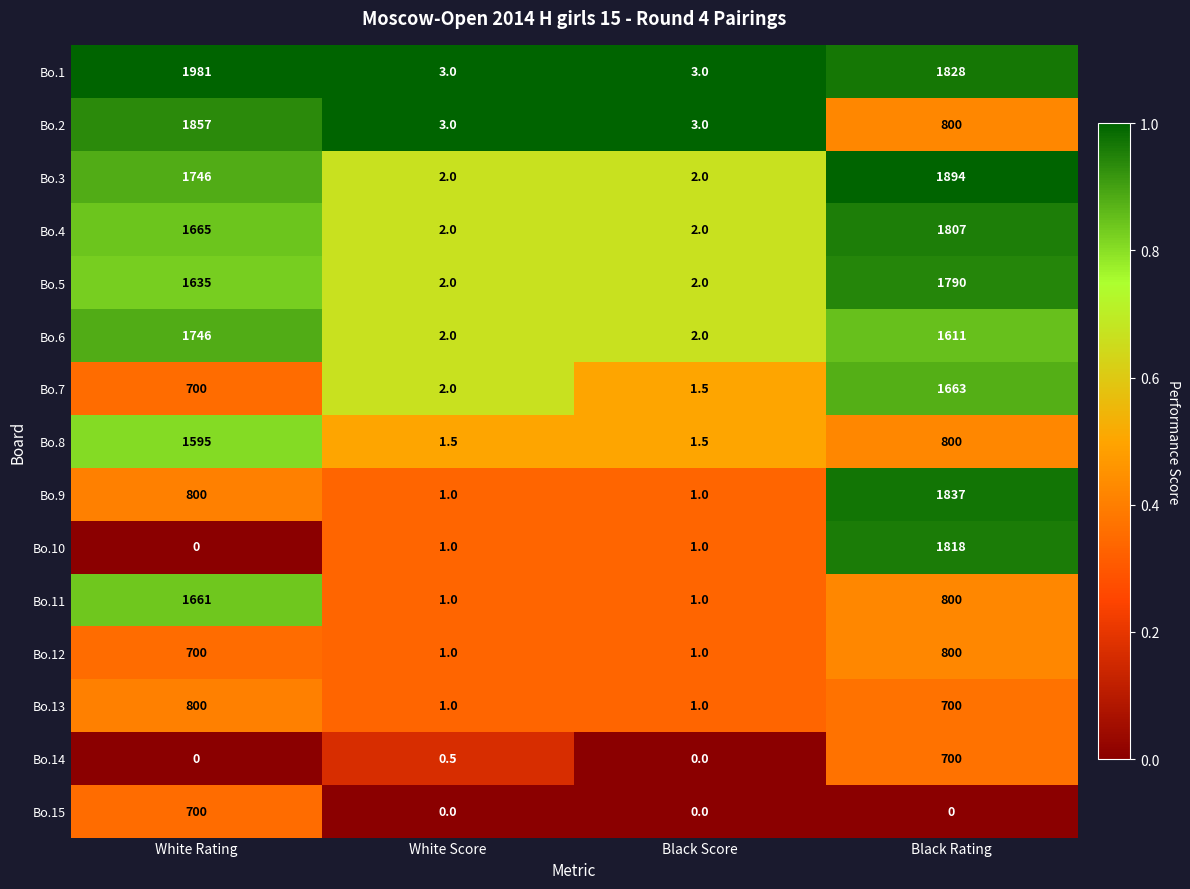

What is the sum of the Bo.15 values at White Rating and Black Score?

700.0